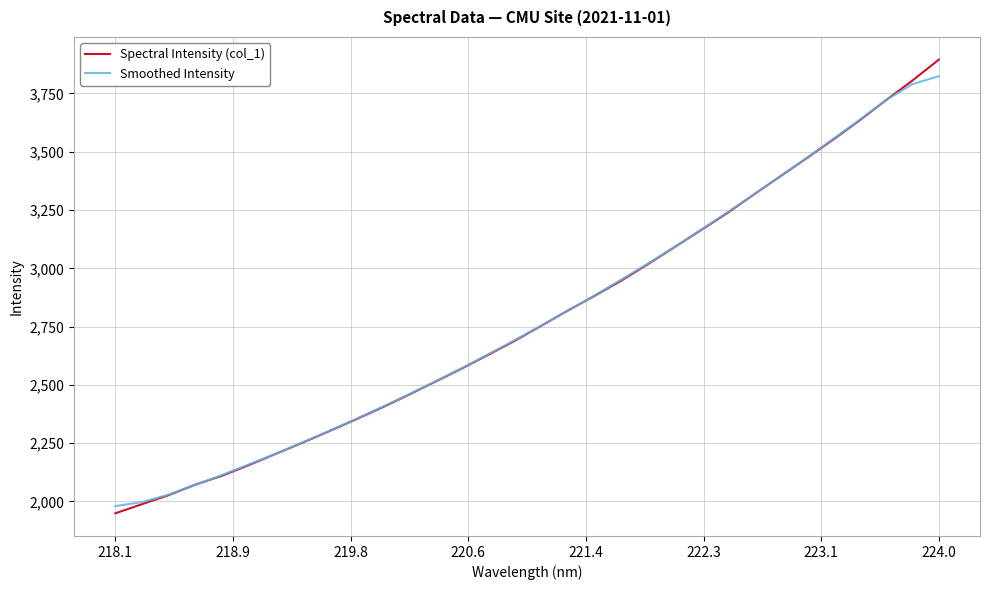

What is the highest value of the Smoothed Intensity series?

3824.0